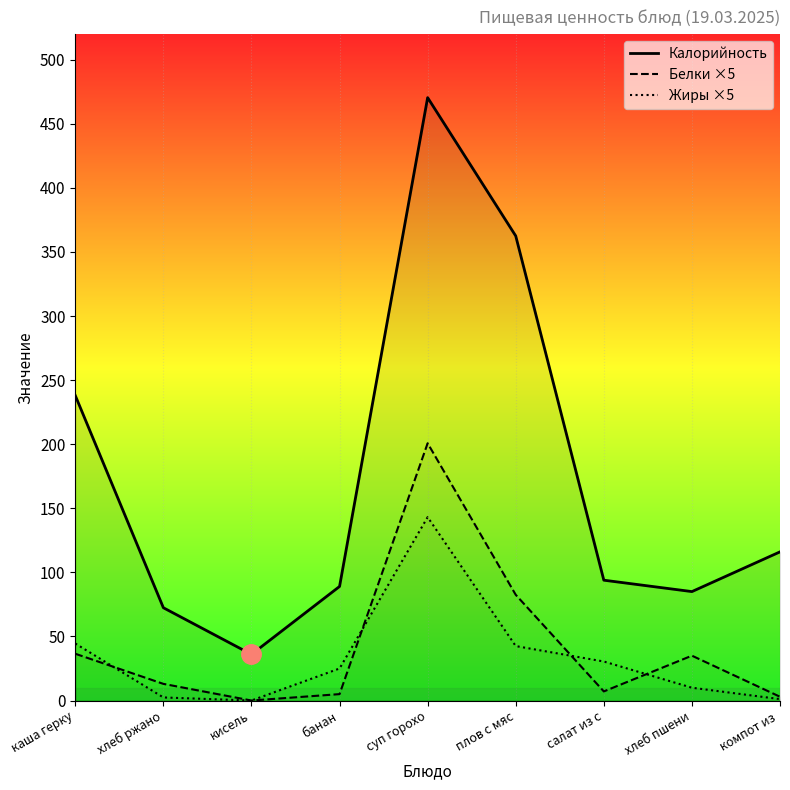

Which has a higher value, хлеб пшени or кисель?

хлеб пшени